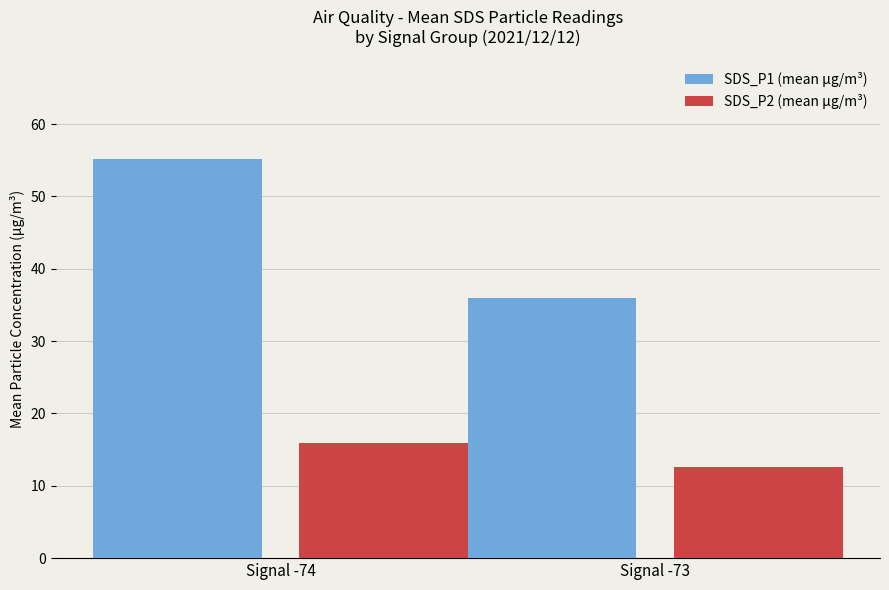

What is the minimum value shown in the chart?

12.6